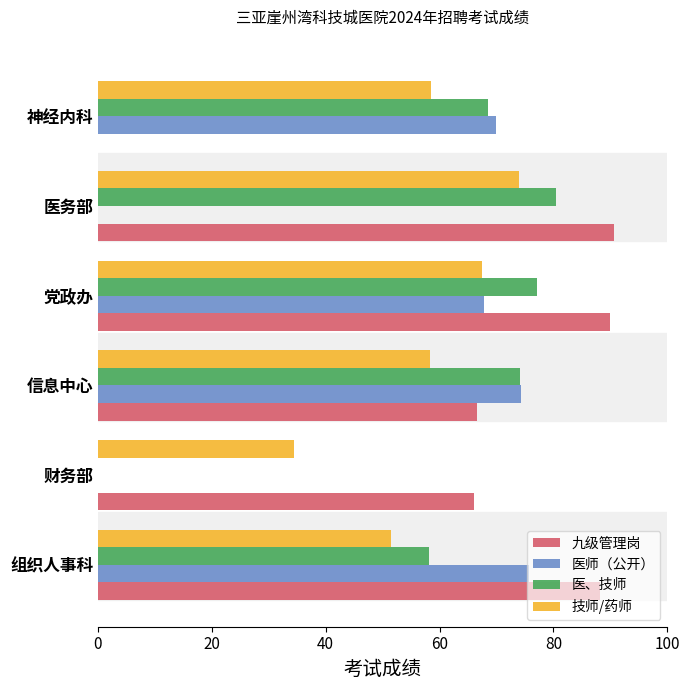

What is the sum of the 九级管理岗 values at 党政办 and 神经内科?

90.0